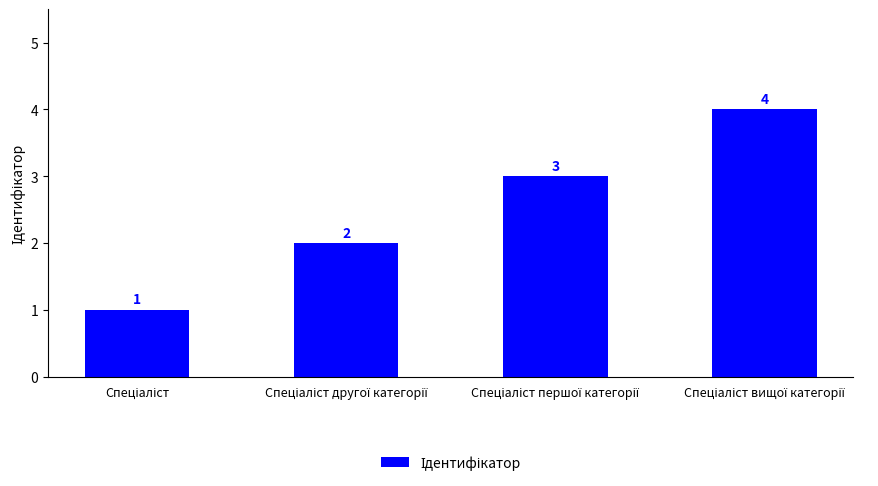

How many values are between 2 and 4?

3